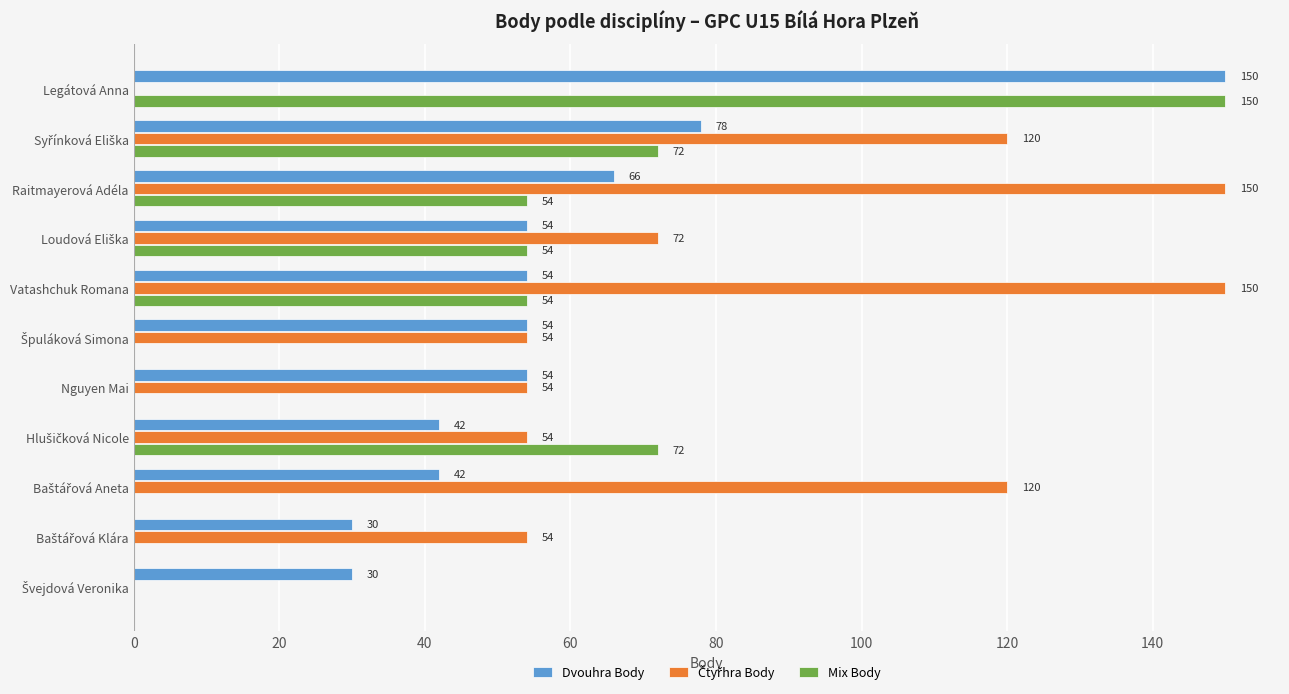

How many Mix Body values are between 0 and 72?

10